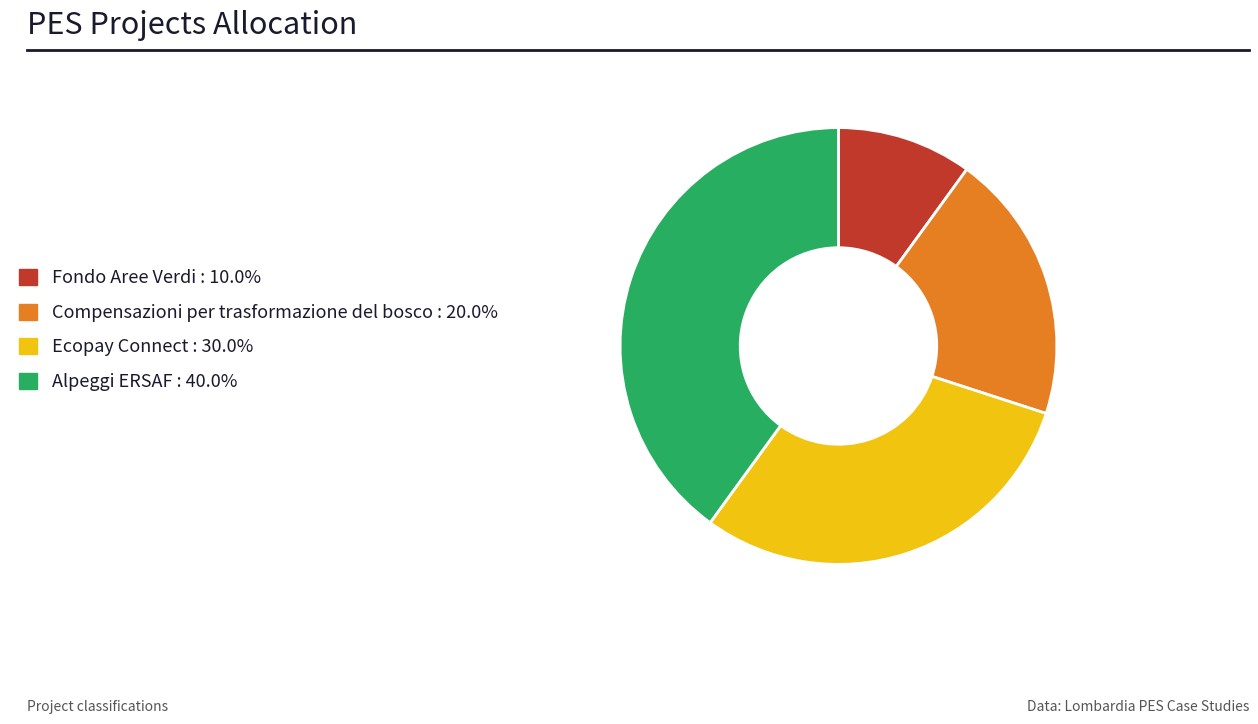

Approximately how many times larger is the value at Ecopay Connect : 30.0% compared to Fondo Aree Verdi : 10.0%?

3.0